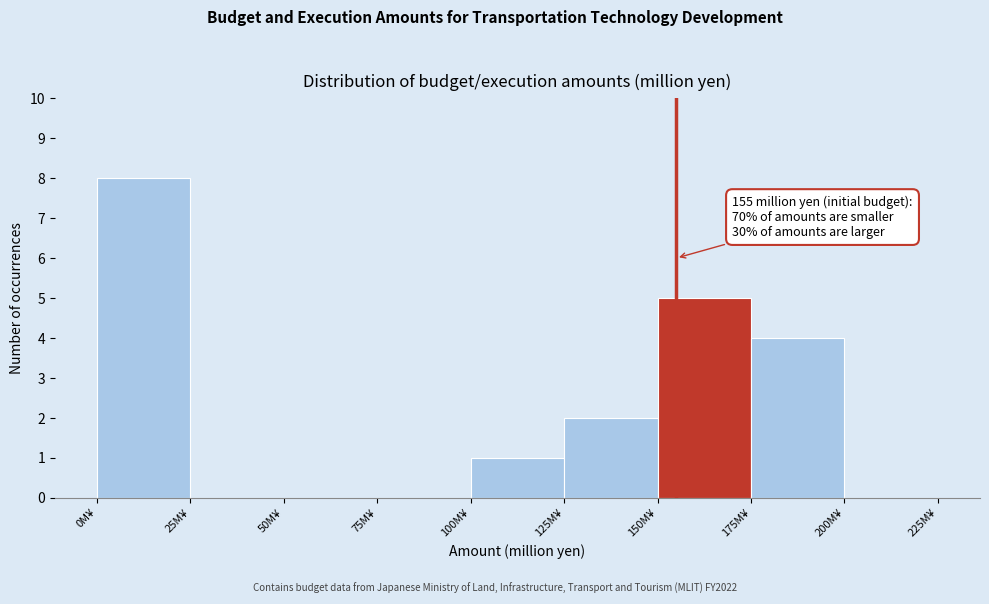

Over which range of the x-axis is the bar tallest?

0 to 25